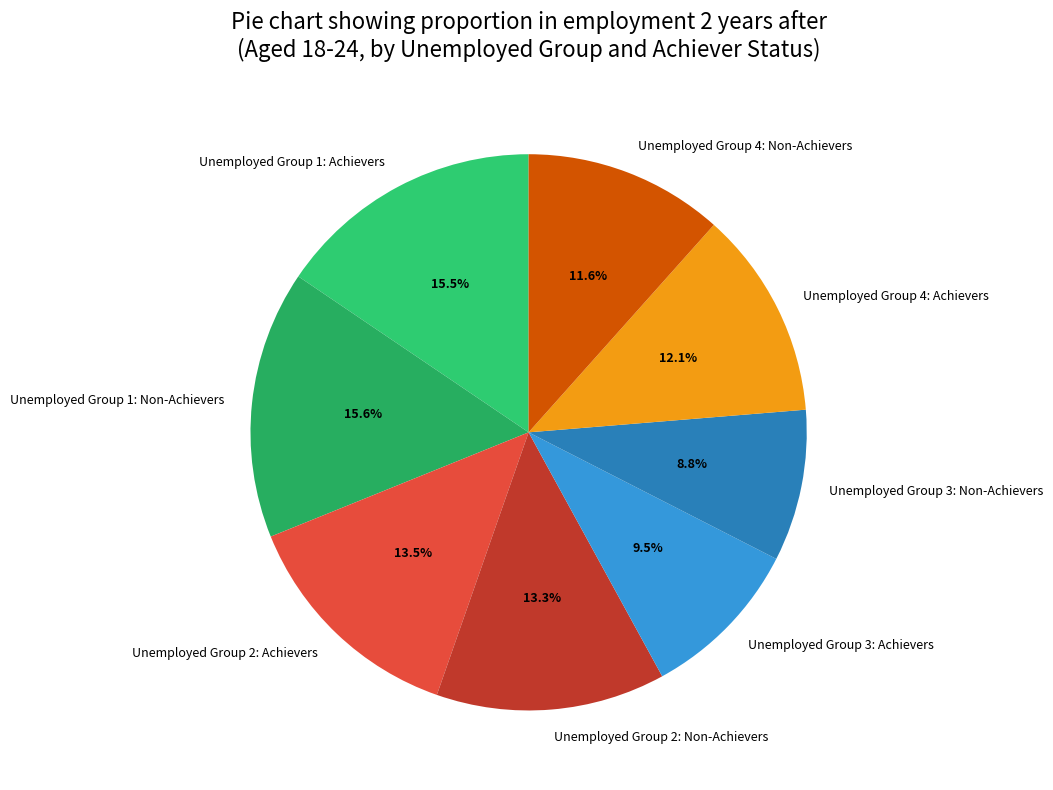

Is the sum of Unemployed Group 3: Achievers and Unemployed Group 4: Achievers greater than half?

No